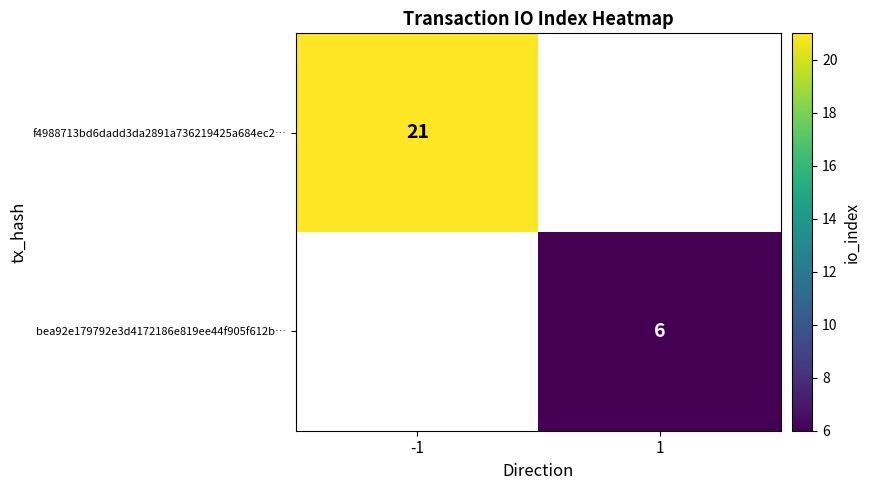

True or false: f4988713bd6dadd3da2891a736219425a684ec2… has a value of 21 at -1.

True